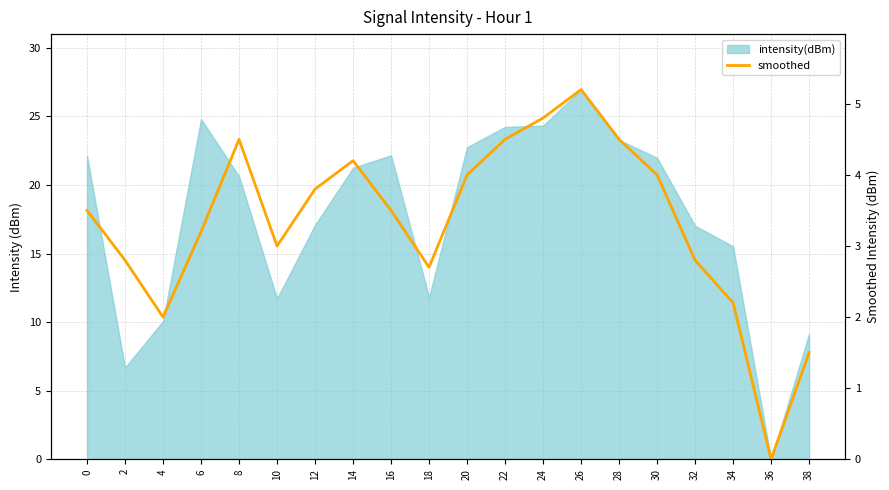

List the labels in order of value, largest first.

26, 24, 8, 22, 28, 14, 20, 30, 12, 0, 16, 6, 10, 2, 32, 18, 34, 4, 38, 36